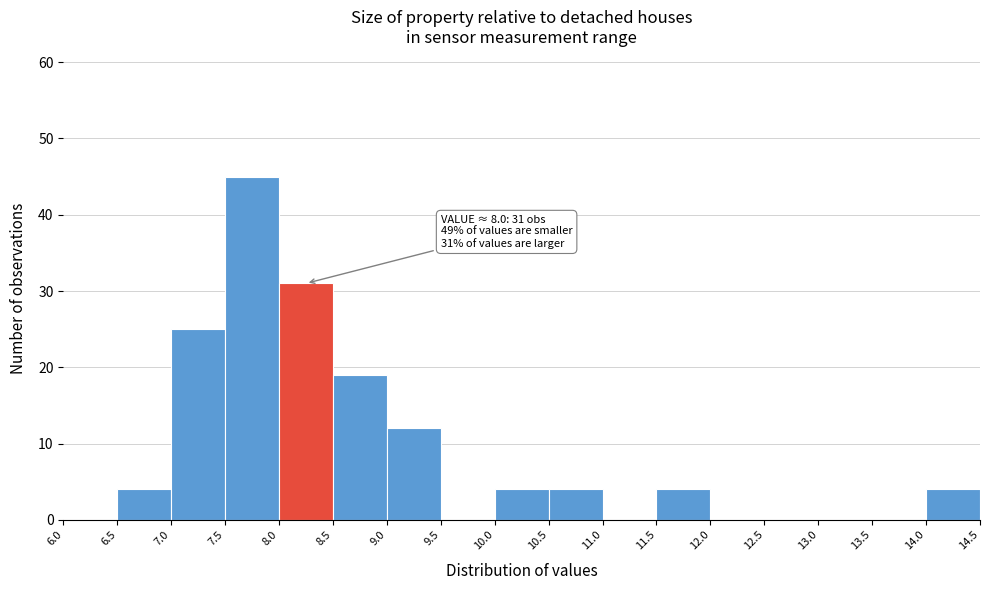

Which range on the x-axis has the tallest bar?

7.5 to 8.0